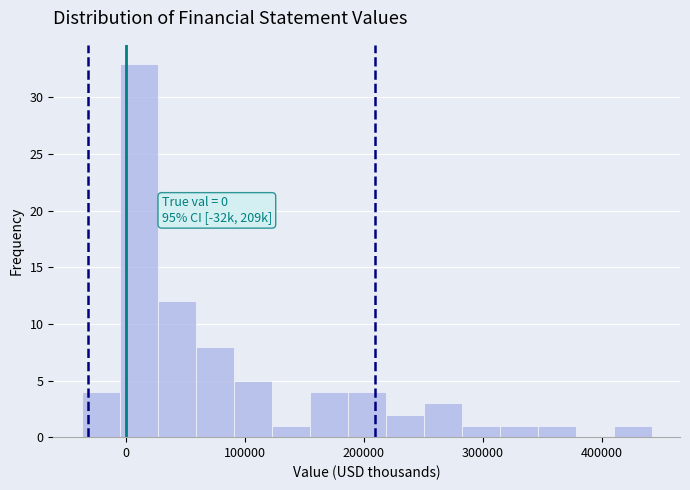

Read against the x-axis, roughly where is the centre of the tallest bar?

10000